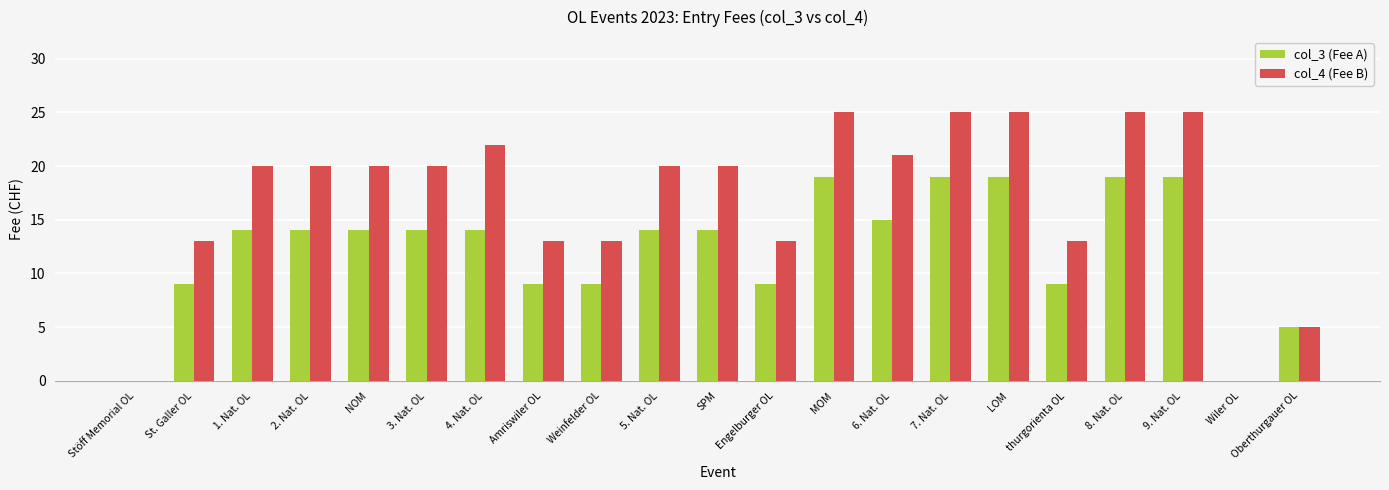

The value of col_3 (Fee A) at 2. Nat. OL is 14. True or false?

True